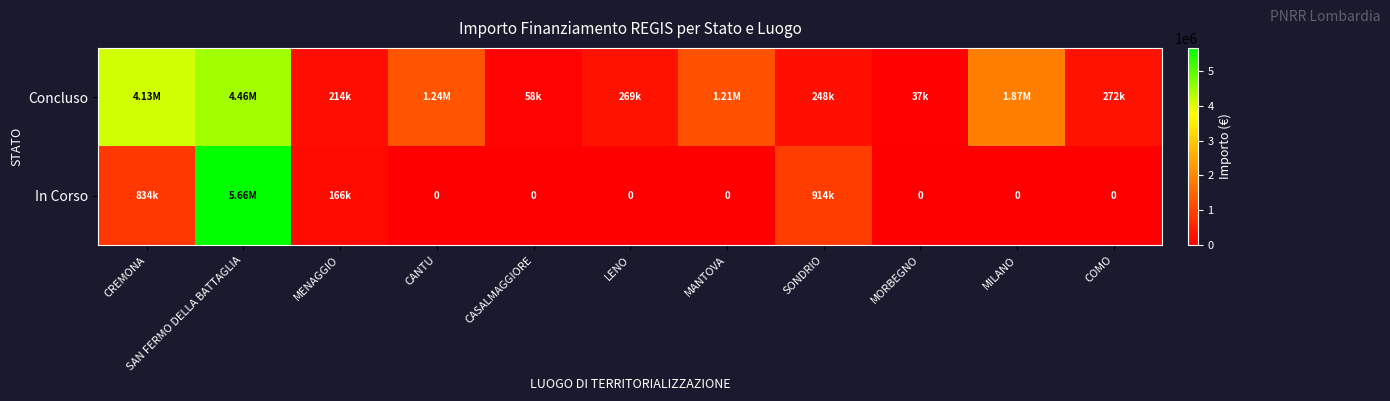

What is the difference between the maximum and second lowest values in the Concluso series?

4401651.0